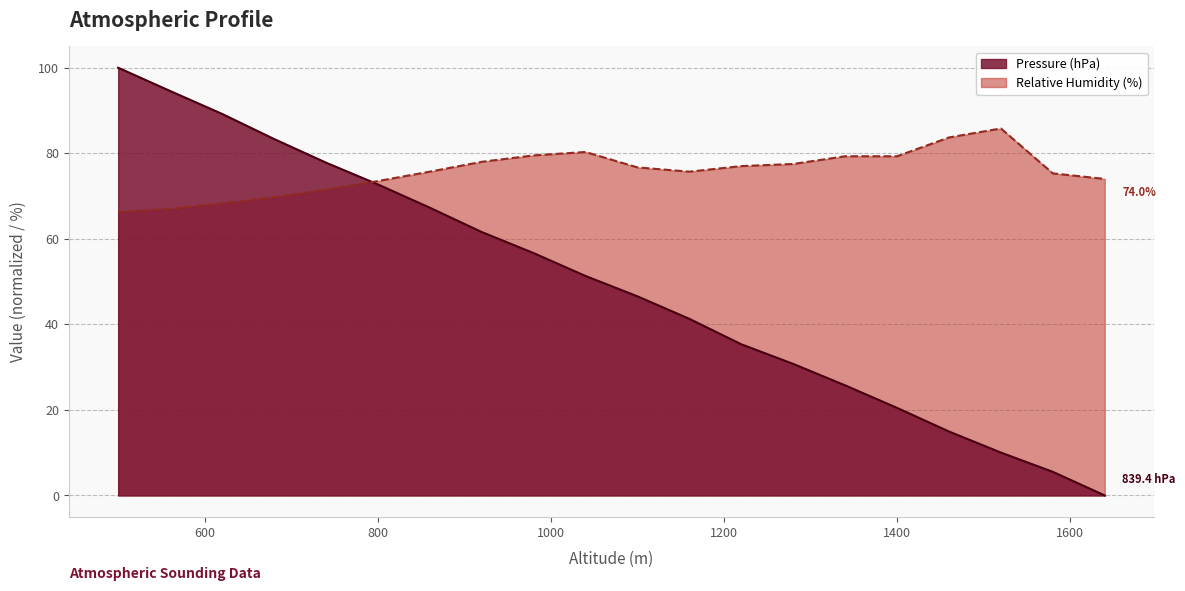

Reading left to right, extract all data points from this chart.

Pressure (hPa): 500=100.0	560=94.6	620=89.2	680=83.3	740=77.8	800=72.7	860=67.3	920=61.6	980=56.7	1040=51.3	1100=46.6	1160=41.3	1220=35.3	1280=30.8	1340=25.7	1400=20.5	1460=15.0	1520=10.0	1580=5.5	1640=0.0
Relative Humidity (%): 500=66.3	560=67.0	620=68.3	680=69.7	740=71.5	800=73.5	860=75.7	920=78.0	980=79.5	1040=80.3	1100=76.7	1160=75.7	1220=77.0	1280=77.5	1340=79.3	1400=79.3	1460=83.7	1520=85.8	1580=75.3	1640=74.0